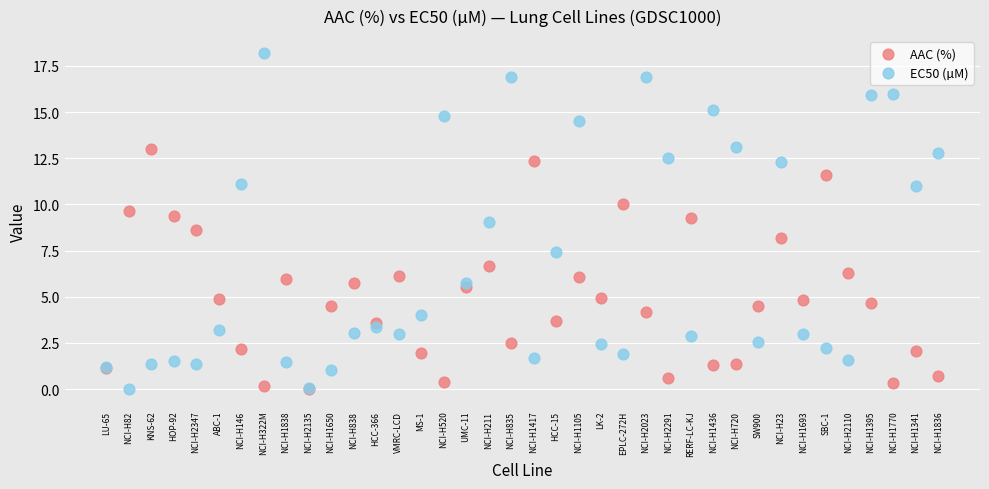

Which series has the widest spread of Y values?

EC50 (µM)